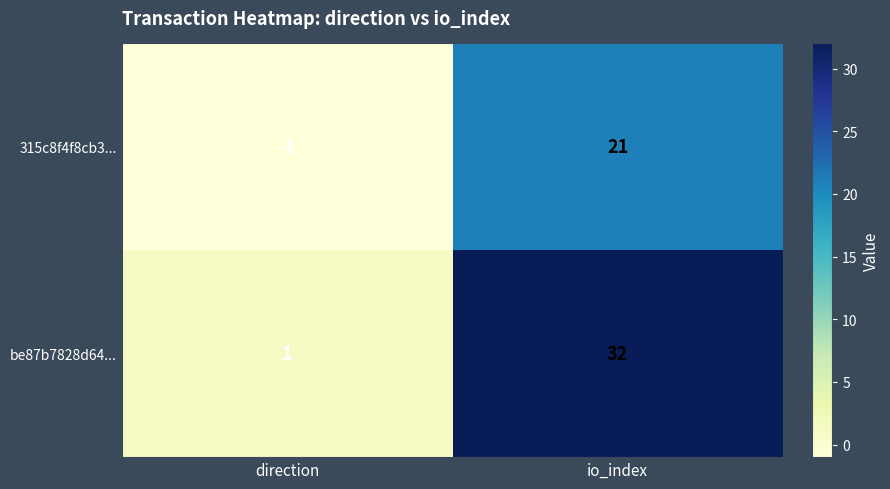

Which series has the widest spread of values?

be87b7828d64...